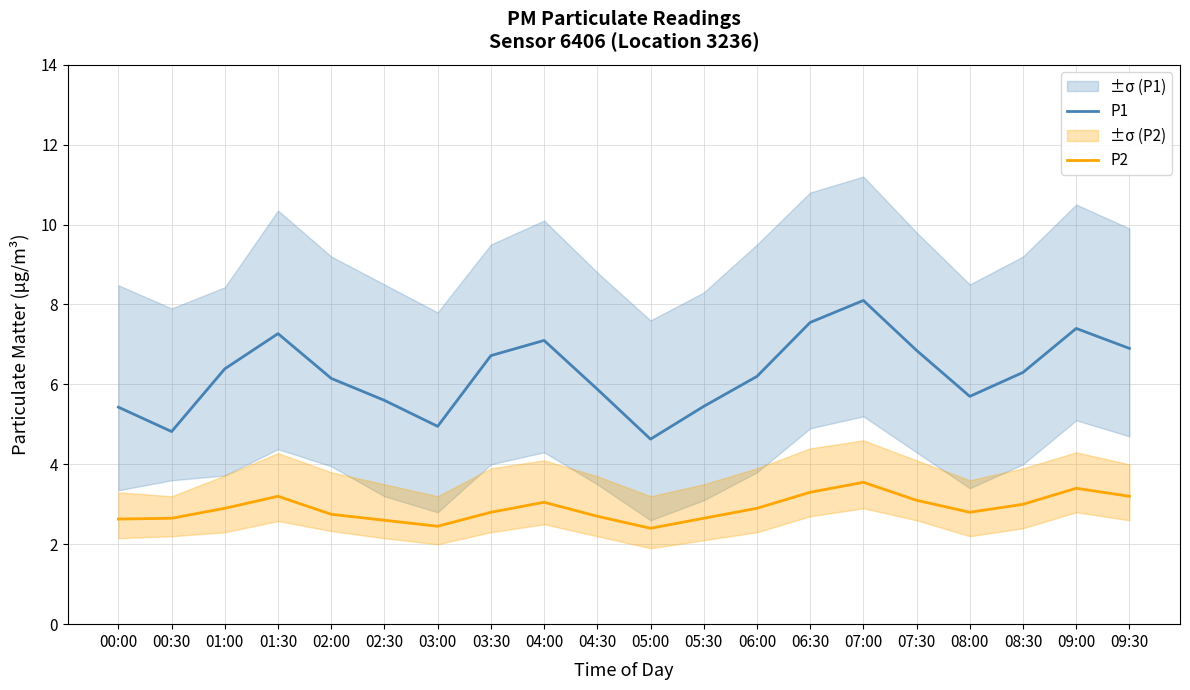

Where is P1 nearest to the value 6?

04:30